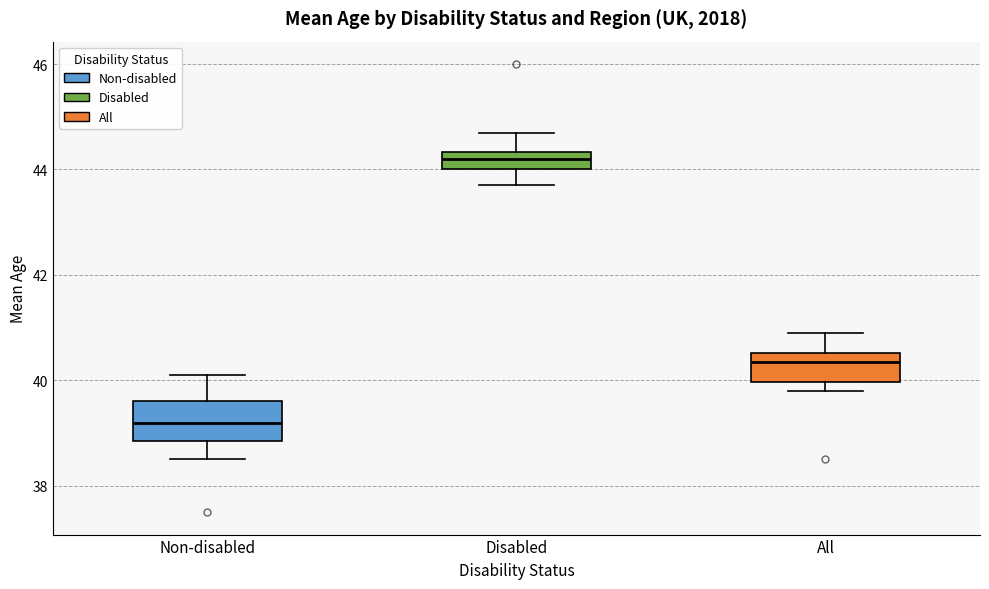

Which box has the lowest median line?

Non-disabled